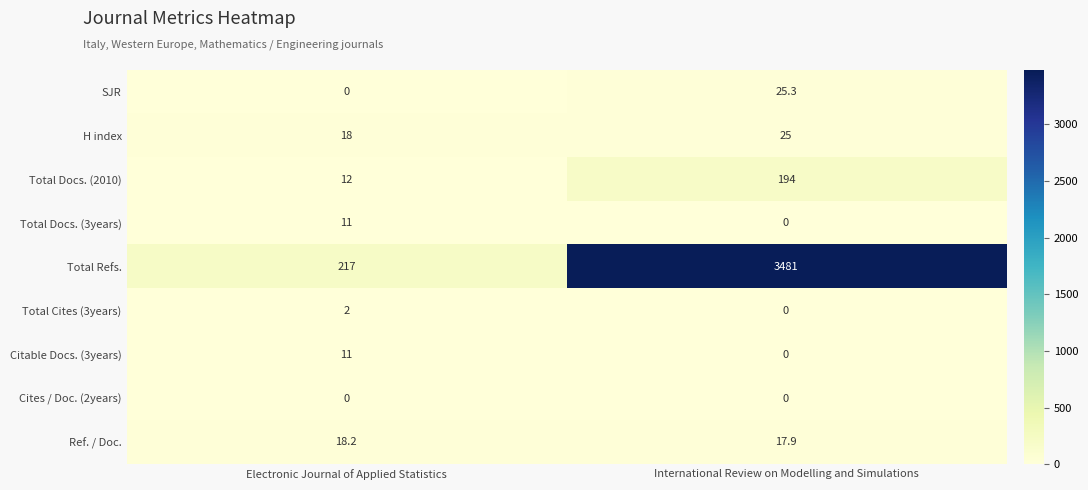

Rank the categories by Total Refs. value from highest to lowest.

International Review on Modelling and Simulations, Electronic Journal of Applied Statistics